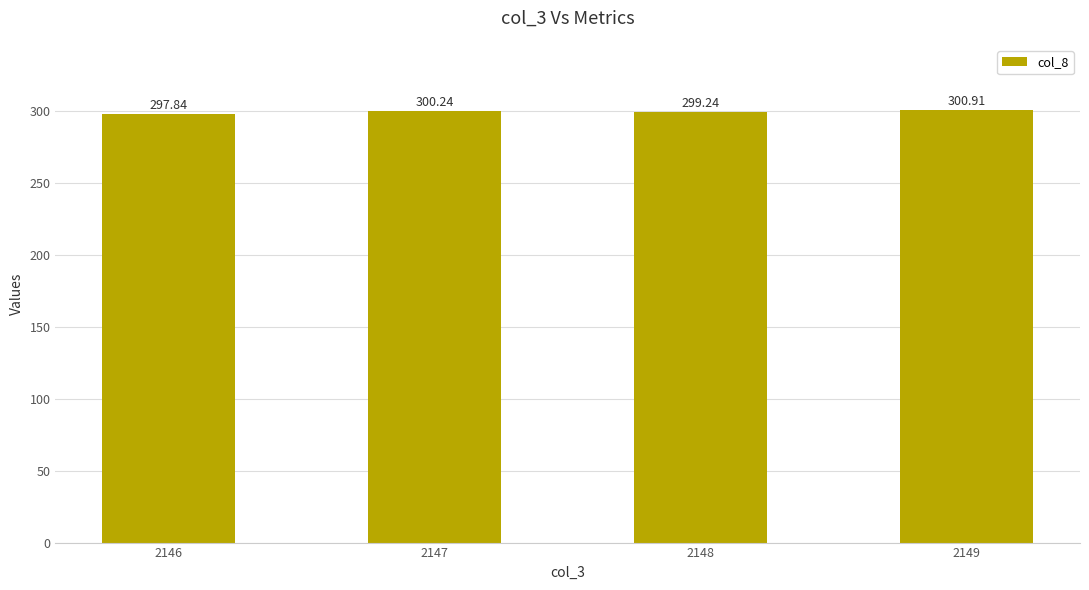

Read the value at 2147.

300.2